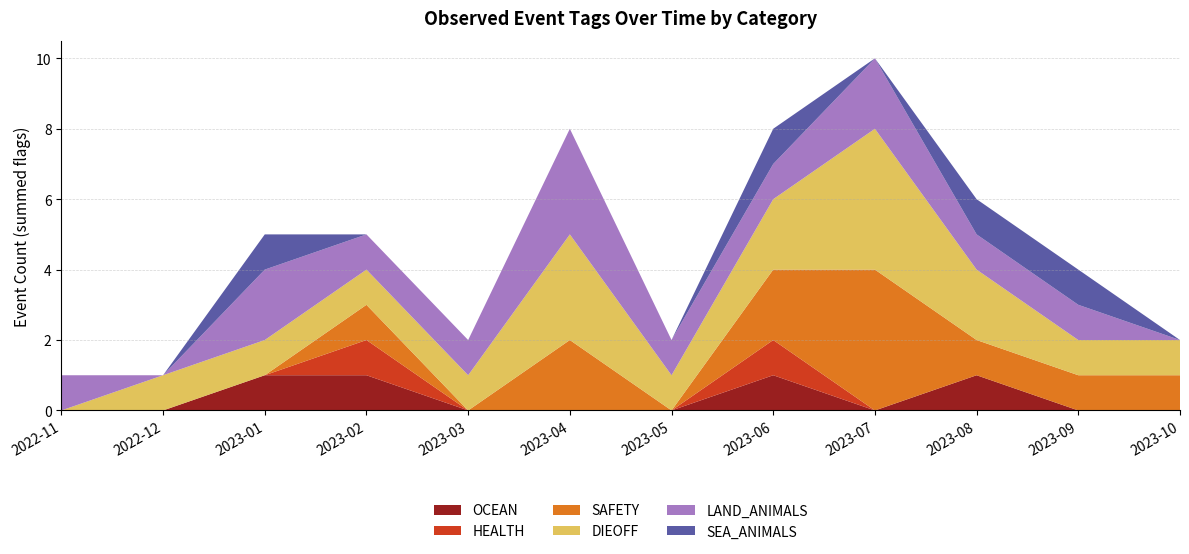

Reading left to right, transcribe all the data shown in this chart.

OCEAN: 2022-11=0	2022-12=0	2023-01=1	2023-02=1	2023-03=0	2023-04=0	2023-05=0	2023-06=1	2023-07=0	2023-08=1	2023-09=0	2023-10=0
HEALTH: 2022-11=0	2022-12=0	2023-01=0	2023-02=1	2023-03=0	2023-04=0	2023-05=0	2023-06=1	2023-07=0	2023-08=0	2023-09=0	2023-10=0
SAFETY: 2022-11=0	2022-12=0	2023-01=0	2023-02=1	2023-03=0	2023-04=2	2023-05=0	2023-06=2	2023-07=4	2023-08=1	2023-09=1	2023-10=1
DIEOFF: 2022-11=0	2022-12=1	2023-01=1	2023-02=1	2023-03=1	2023-04=3	2023-05=1	2023-06=2	2023-07=4	2023-08=2	2023-09=1	2023-10=1
LAND_ANIMALS: 2022-11=1	2022-12=0	2023-01=2	2023-02=1	2023-03=1	2023-04=3	2023-05=1	2023-06=1	2023-07=2	2023-08=1	2023-09=1	2023-10=0
SEA_ANIMALS: 2022-11=0	2022-12=0	2023-01=1	2023-02=0	2023-03=0	2023-04=0	2023-05=0	2023-06=1	2023-07=0	2023-08=1	2023-09=1	2023-10=0